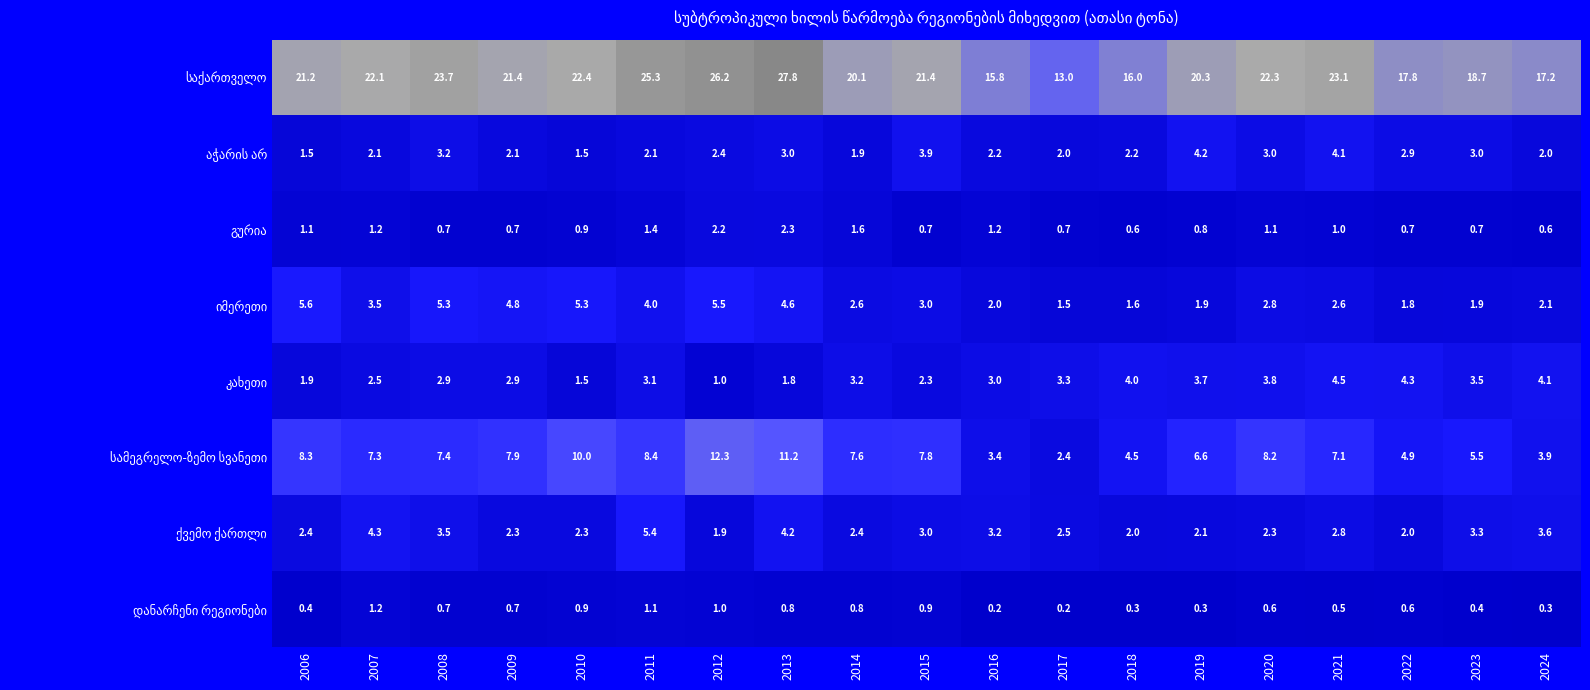

What is the difference between the highest and lowest values at 2017?

12.8